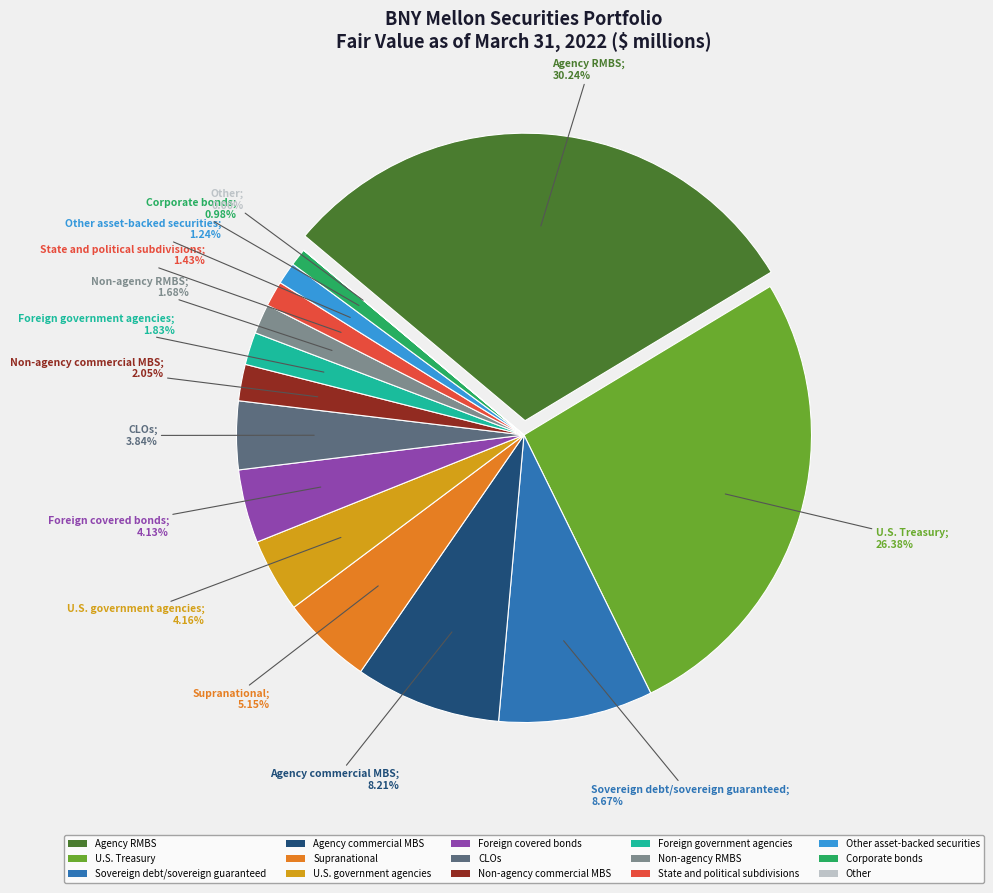

What percentage is the CLOs slice, to the nearest percent?

4%